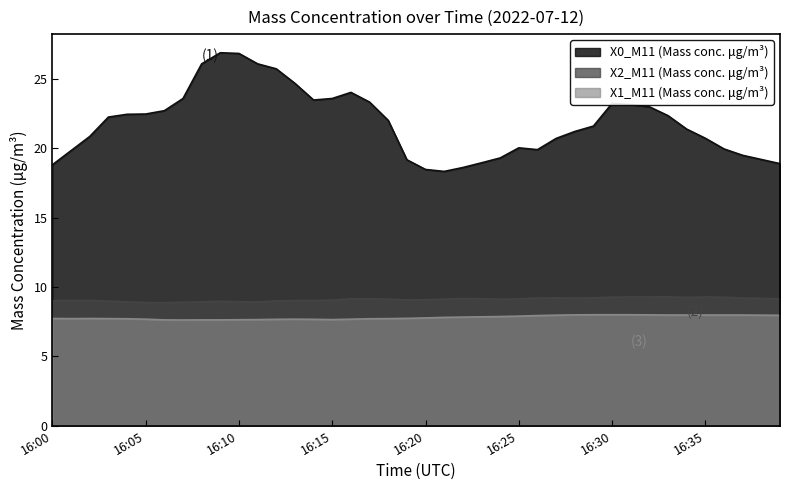

Which series has the largest total across all categories?

X0_M11 (Mass conc. μg/m³)